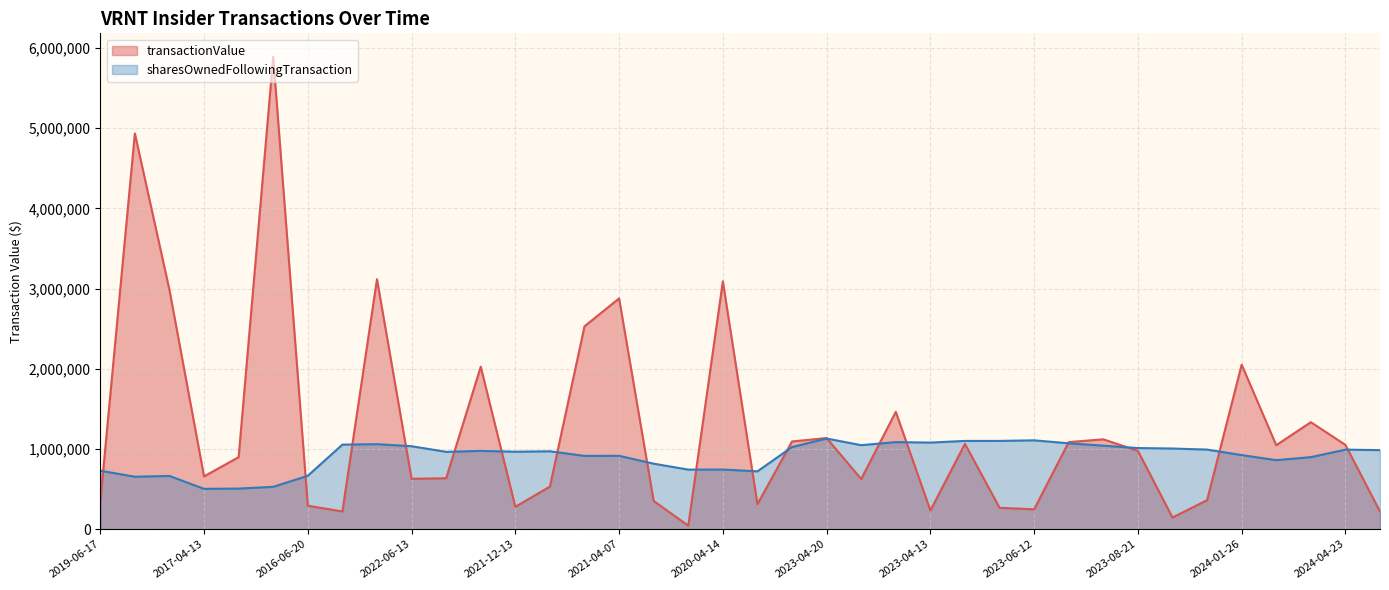

What is the label of the 4th point from the left?

2017-04-13